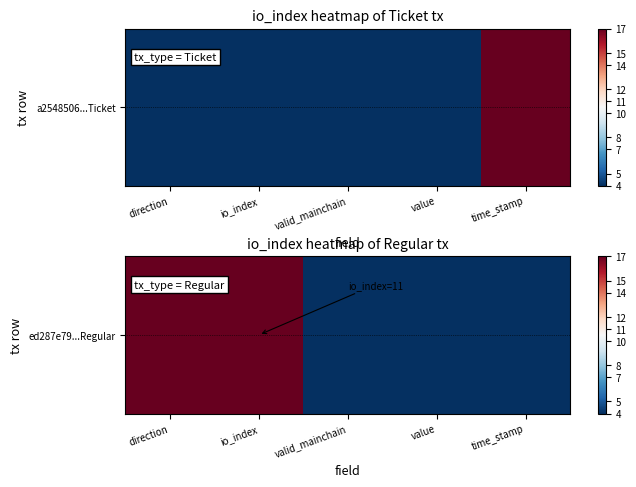

What is the sum of the values at time_stamp and value?

4